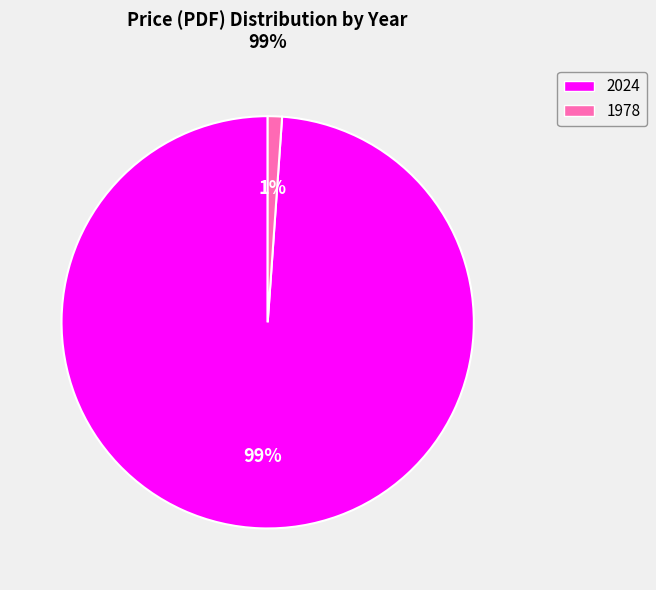

To the nearest percent, what is the difference between the largest and smallest slice percentages?

98%